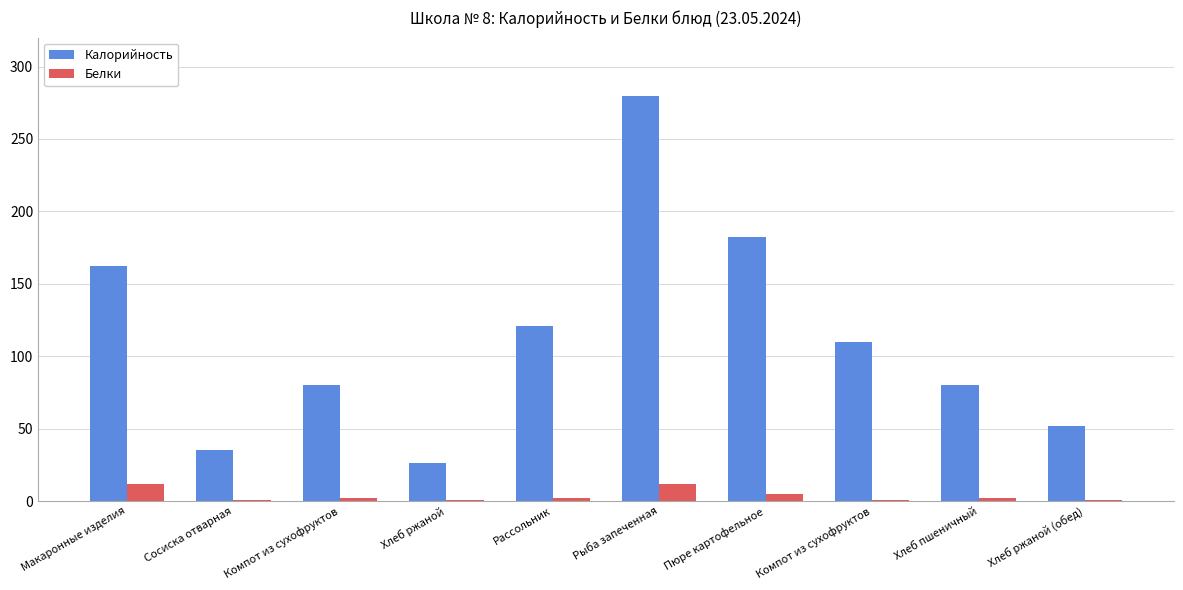

What is the difference between the second highest and second lowest values in the Белки series?

11.0